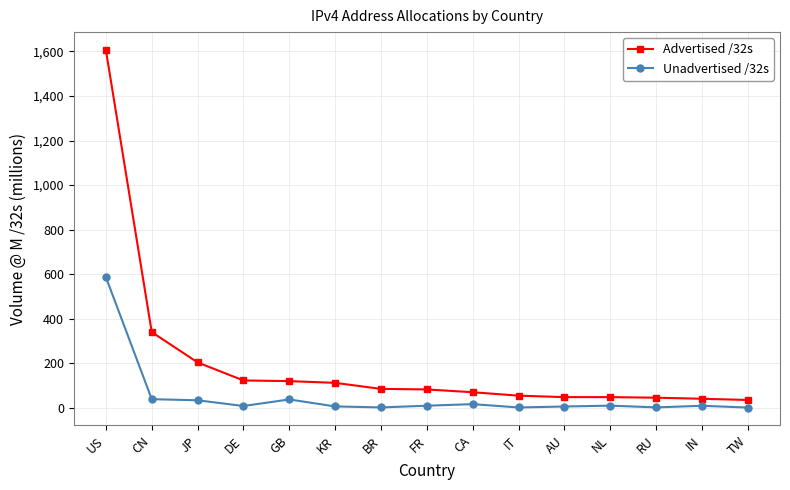

Between FR and NL, which series saw the biggest shift?

Advertised /32s